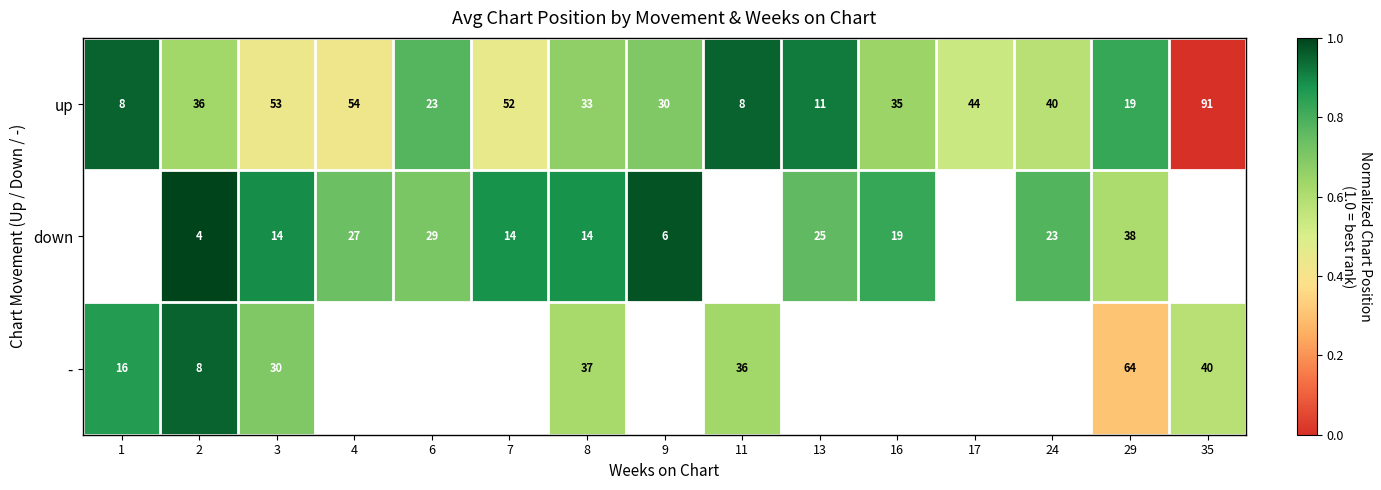

Between 6 and 16, which series saw the biggest shift?

up